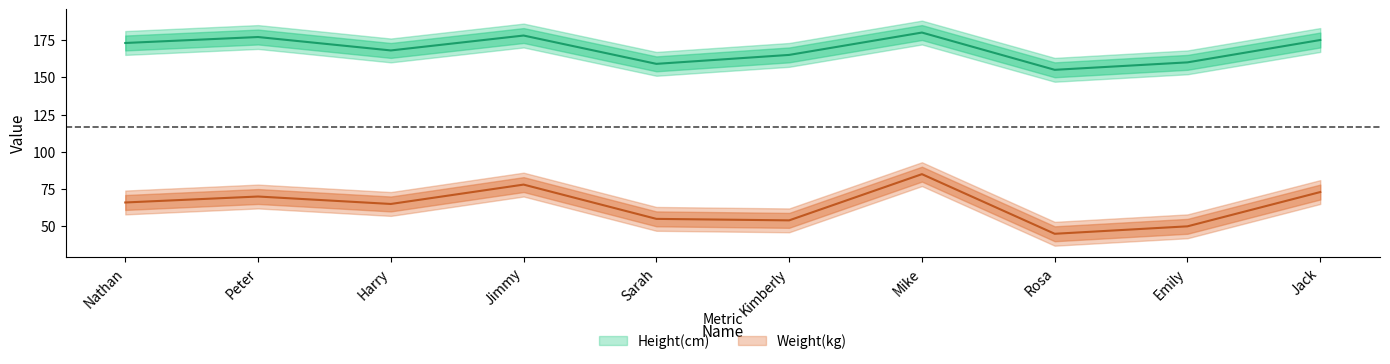

List the labels in order of Weight(kg) value, largest first.

Mike, Jimmy, Jack, Peter, Nathan, Harry, Sarah, Kimberly, Emily, Rosa